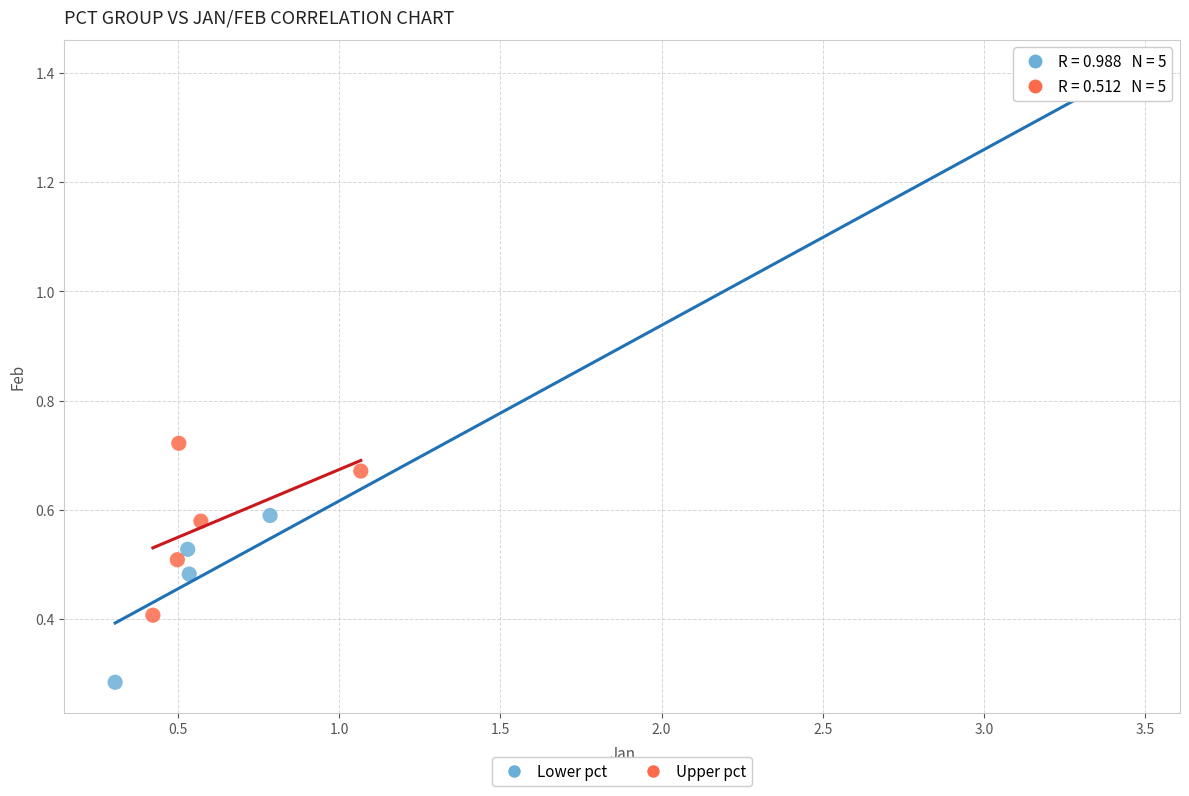

Which series contains the lowest Y value?

Lower pct